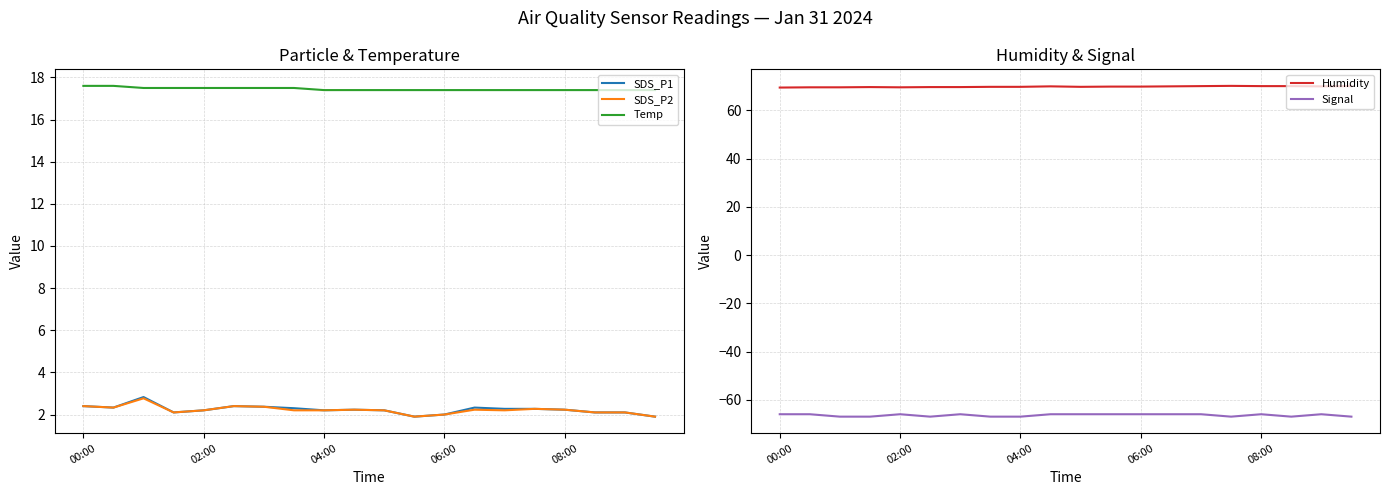

The Humidity series shows 69.6 at 02:00. True or false?

True